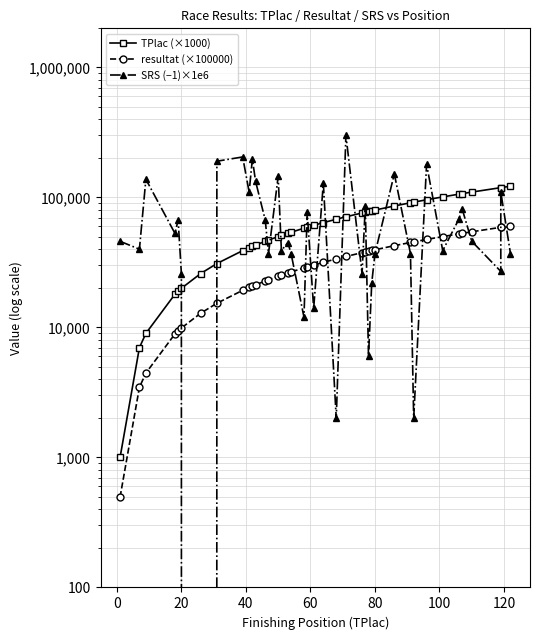

Which series has the widest spread of values?

SRS (−1)×1e6